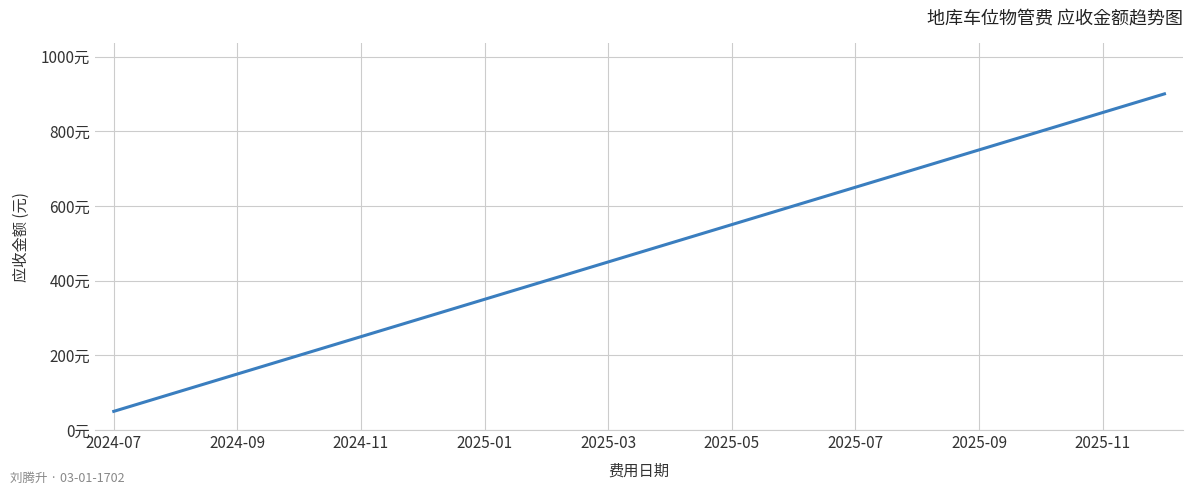

What is the greatest value displayed?

900